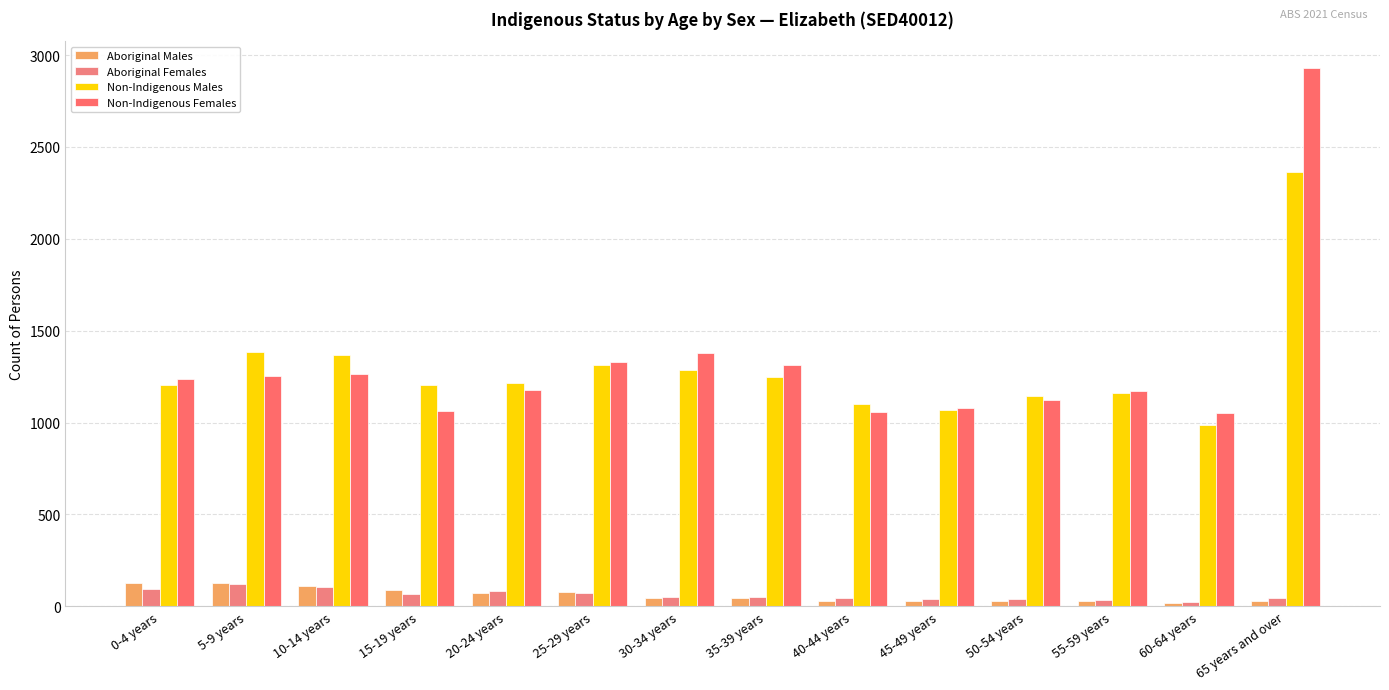

True or false: Aboriginal Males has a value of 77 at 25-29 years.

True